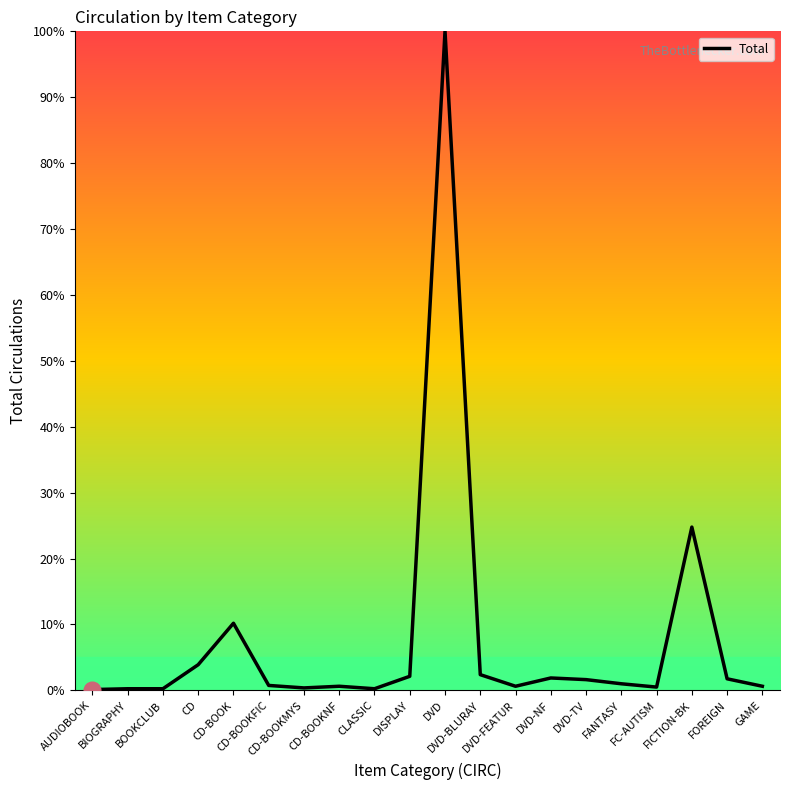

What is the greatest value displayed?

100.0